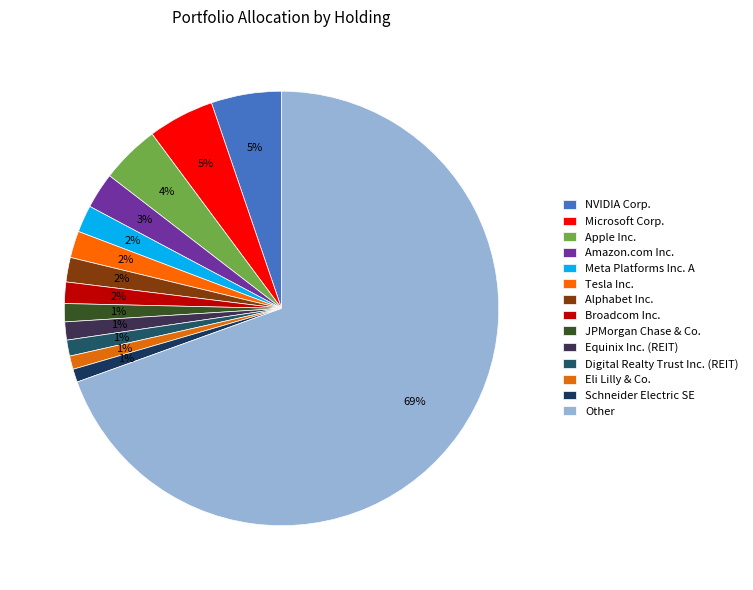

Does any single category account for the majority?

Yes